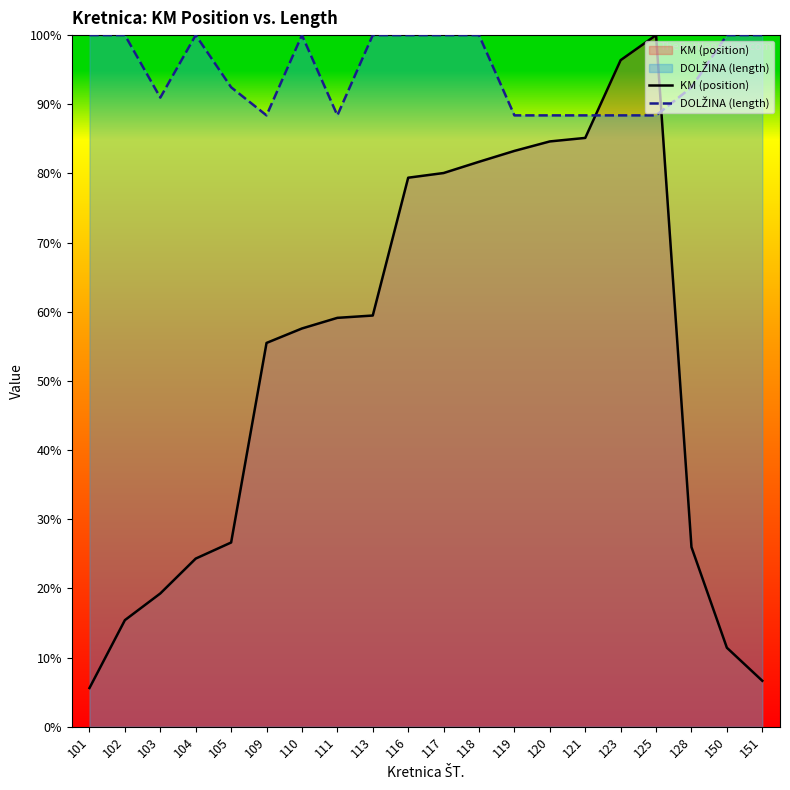

Is it true that DOLŽINA (length) equals 100.0 at 150?

True